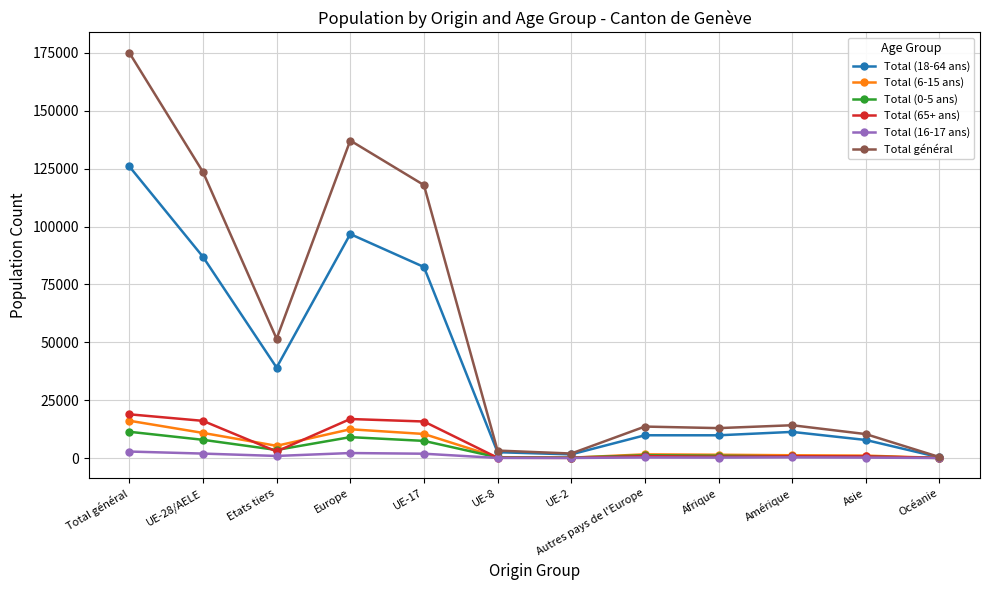

What are all the series names shown in the legend?

Total (18-64 ans), Total (6-15 ans), Total (0-5 ans), Total (65+ ans), Total (16-17 ans), Total général